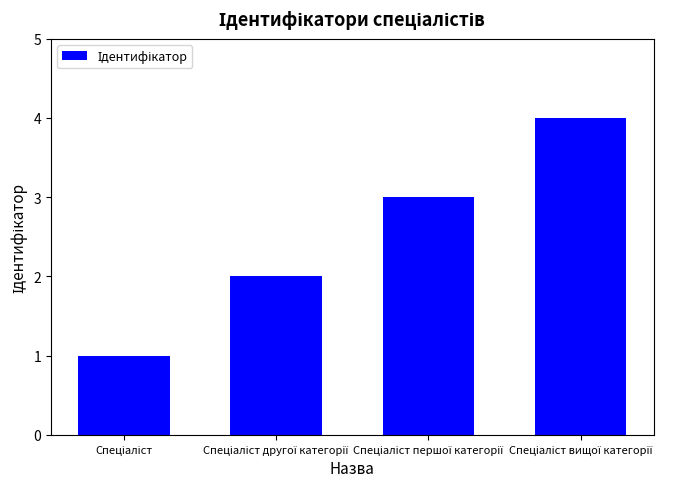

What is the maximum value shown in the chart?

4